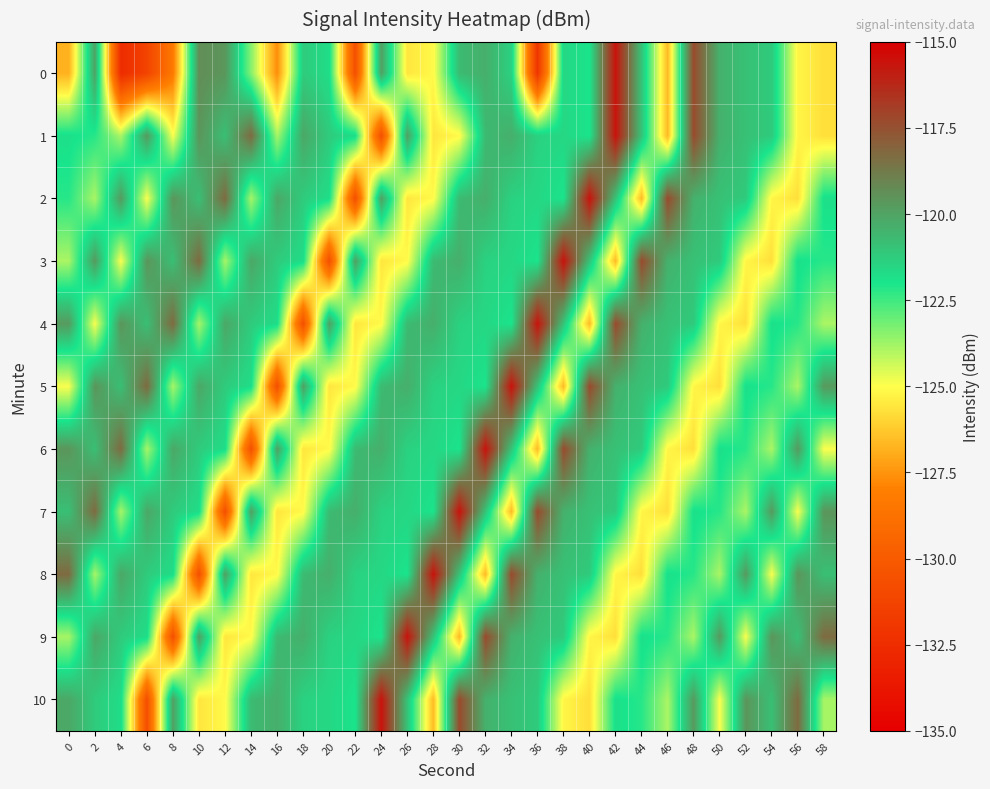

Reading right to left, list all the values displayed in this chart.

0: 58=-125.7	56=-125.2	54=-121.2	52=-120.9	50=-120.4	48=-117.3	46=-126.6	44=-121.0	42=-115.6	40=-122.0	38=-121.6	36=-132.1	34=-121.4	32=-120.4	30=-120.7	28=-125.1	26=-125.6	24=-119.9	22=-130.7	20=-121.8	18=-121.2	16=-127.7	14=-123.4	12=-119.6	10=-119.3	8=-128.3	6=-131.3	4=-132.6	2=-120.0	0=-126.8
1: 58=-125.7	56=-125.2	54=-121.2	52=-120.9	50=-120.4	48=-117.3	46=-126.6	44=-121.0	42=-115.6	40=-122.0	38=-121.6	36=-121.4	34=-120.4	32=-120.7	30=-125.1	28=-125.6	26=-119.9	24=-130.7	22=-121.8	20=-121.2	18=-120.1	16=-123.8	14=-118.3	12=-120.8	10=-119.6	8=-124.9	6=-119.7	4=-123.9	2=-122.2	0=-121.9
2: 58=-121.9	56=-125.7	54=-125.2	52=-121.2	50=-120.9	48=-120.4	46=-117.3	44=-126.6	42=-121.0	40=-115.6	38=-122.0	36=-121.6	34=-121.4	32=-120.4	30=-120.7	28=-125.1	26=-125.6	24=-119.9	22=-130.7	20=-121.8	18=-121.2	16=-120.1	14=-123.8	12=-118.3	10=-120.8	8=-119.6	6=-124.9	4=-119.7	2=-123.9	0=-122.2
3: 58=-122.2	56=-121.9	54=-125.7	52=-125.2	50=-121.2	48=-120.9	46=-120.4	44=-117.3	42=-126.6	40=-121.0	38=-115.6	36=-122.0	34=-121.6	32=-121.4	30=-120.4	28=-120.7	26=-125.1	24=-125.6	22=-119.9	20=-130.7	18=-121.8	16=-121.2	14=-120.1	12=-123.8	10=-118.3	8=-120.8	6=-119.6	4=-124.9	2=-119.7	0=-123.9
4: 58=-123.9	56=-122.2	54=-121.9	52=-125.7	50=-125.2	48=-121.2	46=-120.9	44=-120.4	42=-117.3	40=-126.6	38=-121.0	36=-115.6	34=-122.0	32=-121.6	30=-121.4	28=-120.4	26=-120.7	24=-125.1	22=-125.6	20=-119.9	18=-130.7	16=-121.8	14=-121.2	12=-120.1	10=-123.8	8=-118.3	6=-120.8	4=-119.6	2=-124.9	0=-119.7
5: 58=-119.7	56=-123.9	54=-122.2	52=-121.9	50=-125.7	48=-125.2	46=-121.2	44=-120.9	42=-120.4	40=-117.3	38=-126.6	36=-121.0	34=-115.6	32=-122.0	30=-121.6	28=-121.4	26=-120.4	24=-120.7	22=-125.1	20=-125.6	18=-119.9	16=-130.7	14=-121.8	12=-121.2	10=-120.1	8=-123.8	6=-118.3	4=-120.8	2=-119.6	0=-124.9
6: 58=-124.9	56=-119.7	54=-123.9	52=-122.2	50=-121.9	48=-125.7	46=-125.2	44=-121.2	42=-120.9	40=-120.4	38=-117.3	36=-126.6	34=-121.0	32=-115.6	30=-122.0	28=-121.6	26=-121.4	24=-120.4	22=-120.7	20=-125.1	18=-125.6	16=-119.9	14=-130.7	12=-121.8	10=-121.2	8=-120.1	6=-123.8	4=-118.3	2=-120.8	0=-119.6
7: 58=-119.6	56=-124.9	54=-119.7	52=-123.9	50=-122.2	48=-121.9	46=-125.7	44=-125.2	42=-121.2	40=-120.9	38=-120.4	36=-117.3	34=-126.6	32=-121.0	30=-115.6	28=-122.0	26=-121.6	24=-121.4	22=-120.4	20=-120.7	18=-125.1	16=-125.6	14=-119.9	12=-130.7	10=-121.8	8=-121.2	6=-120.1	4=-123.8	2=-118.3	0=-120.8
8: 58=-120.8	56=-119.6	54=-124.9	52=-119.7	50=-123.9	48=-122.2	46=-121.9	44=-125.7	42=-125.2	40=-121.2	38=-120.9	36=-120.4	34=-117.3	32=-126.6	30=-121.0	28=-115.6	26=-122.0	24=-121.6	22=-121.4	20=-120.4	18=-120.7	16=-125.1	14=-125.6	12=-119.9	10=-130.7	8=-121.8	6=-121.2	4=-120.1	2=-123.8	0=-118.3
9: 58=-118.3	56=-120.8	54=-119.6	52=-124.9	50=-119.7	48=-123.9	46=-122.2	44=-121.9	42=-125.7	40=-125.2	38=-121.2	36=-120.9	34=-120.4	32=-117.3	30=-126.6	28=-121.0	26=-115.6	24=-122.0	22=-121.6	20=-121.4	18=-120.4	16=-120.7	14=-125.1	12=-125.6	10=-119.9	8=-130.7	6=-121.8	4=-121.2	2=-120.1	0=-123.8
10: 58=-123.8	56=-118.3	54=-120.8	52=-119.6	50=-124.9	48=-119.7	46=-123.9	44=-122.2	42=-121.9	40=-125.7	38=-125.2	36=-121.2	34=-120.9	32=-120.4	30=-117.3	28=-126.6	26=-121.0	24=-115.6	22=-122.0	20=-121.6	18=-121.4	16=-120.4	14=-120.7	12=-125.1	10=-125.6	8=-119.9	6=-130.7	4=-121.8	2=-121.2	0=-120.1